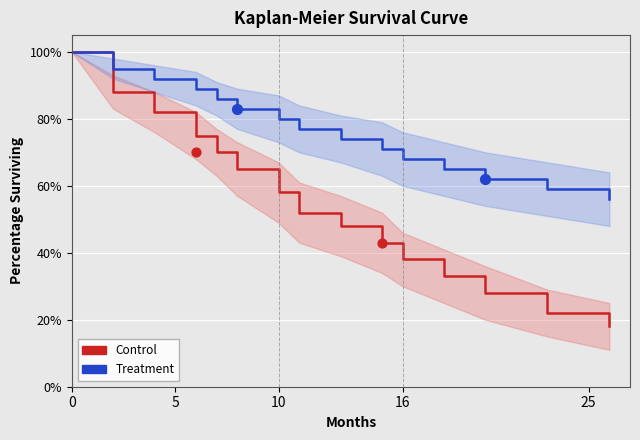

What are all the series names shown in the legend?

Control, Treatment